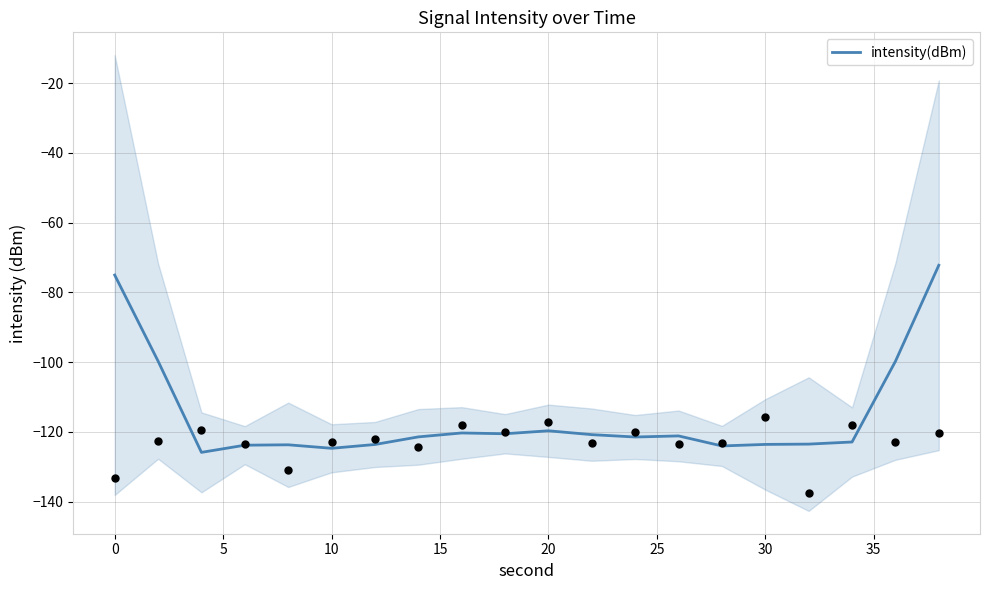

What is the maximum value for intensity(dBm)?

-72.3